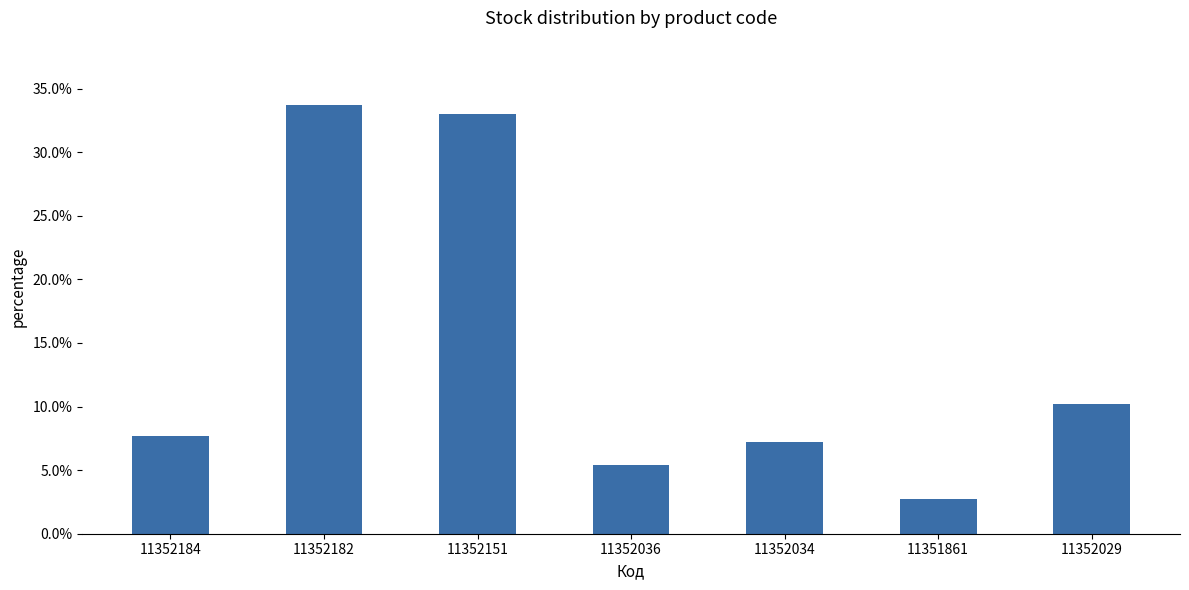

Does the chart contain any negative values?

No